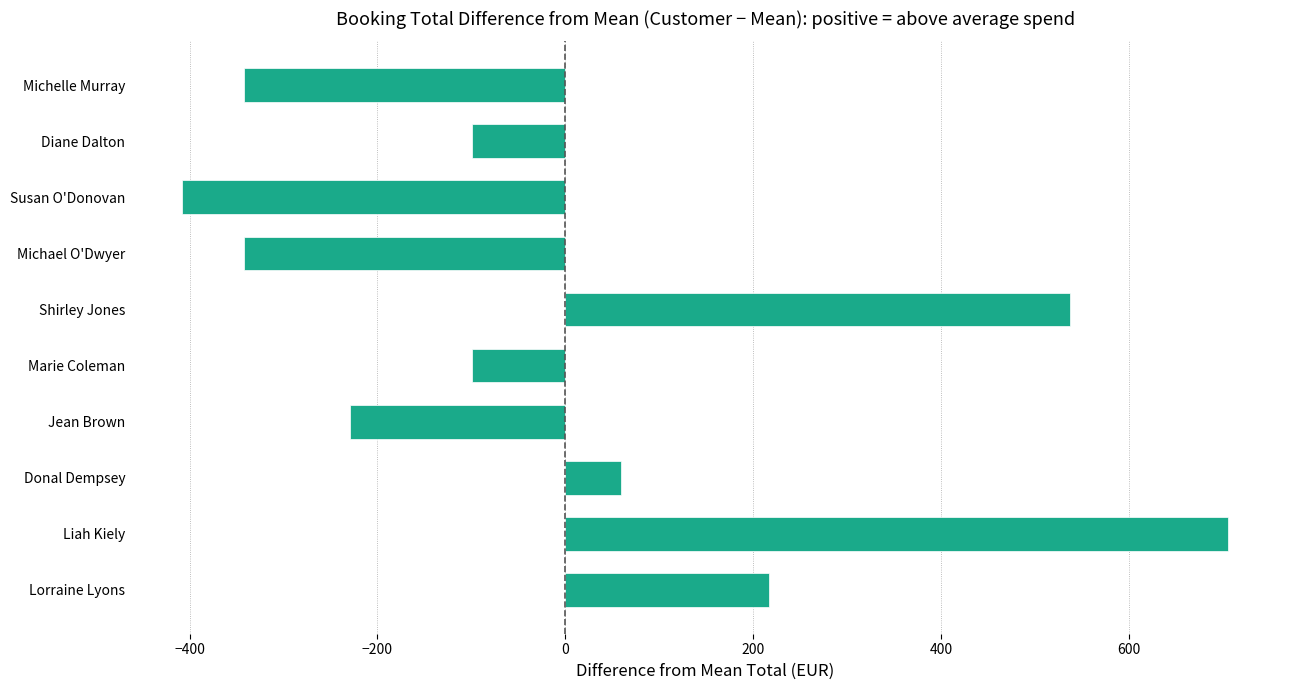

Which has a higher value, Donal Dempsey or Jean Brown?

Donal Dempsey